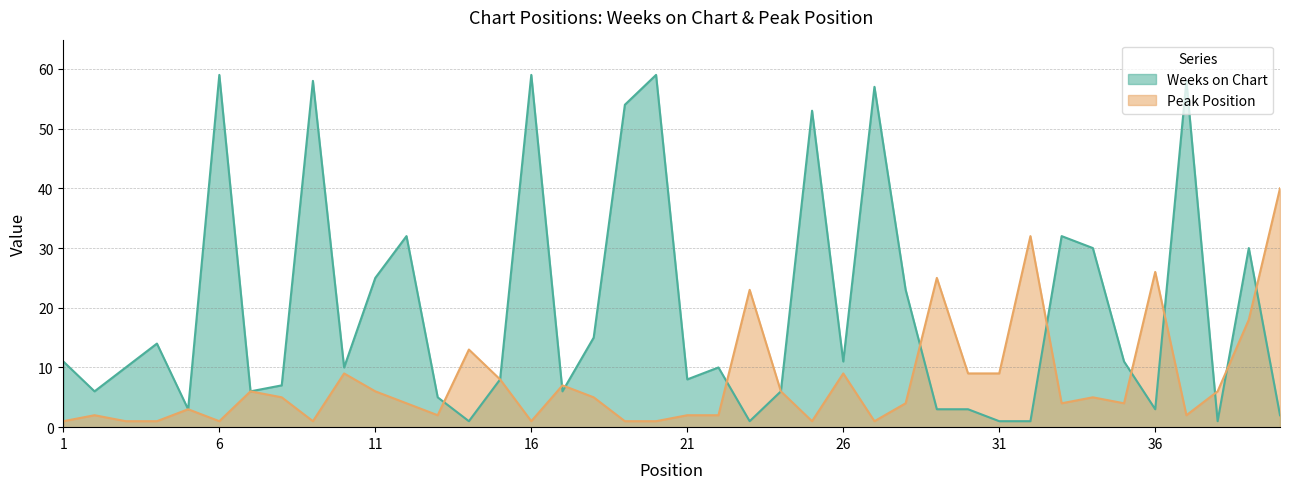

Does the chart have visible grid lines?

Yes